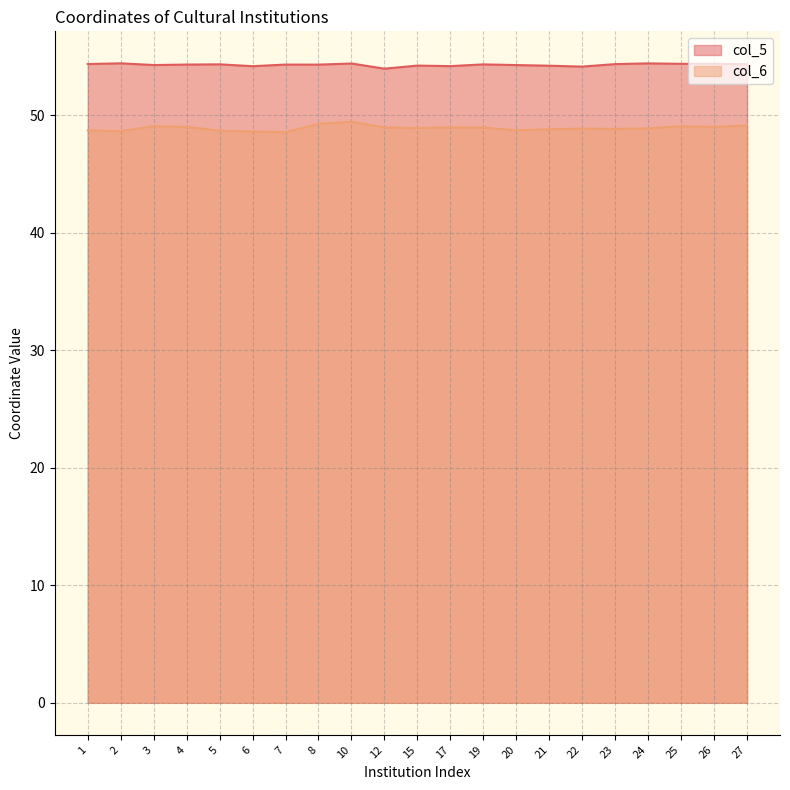

The col_5 series shows 22.2 at 17. True or false?

False